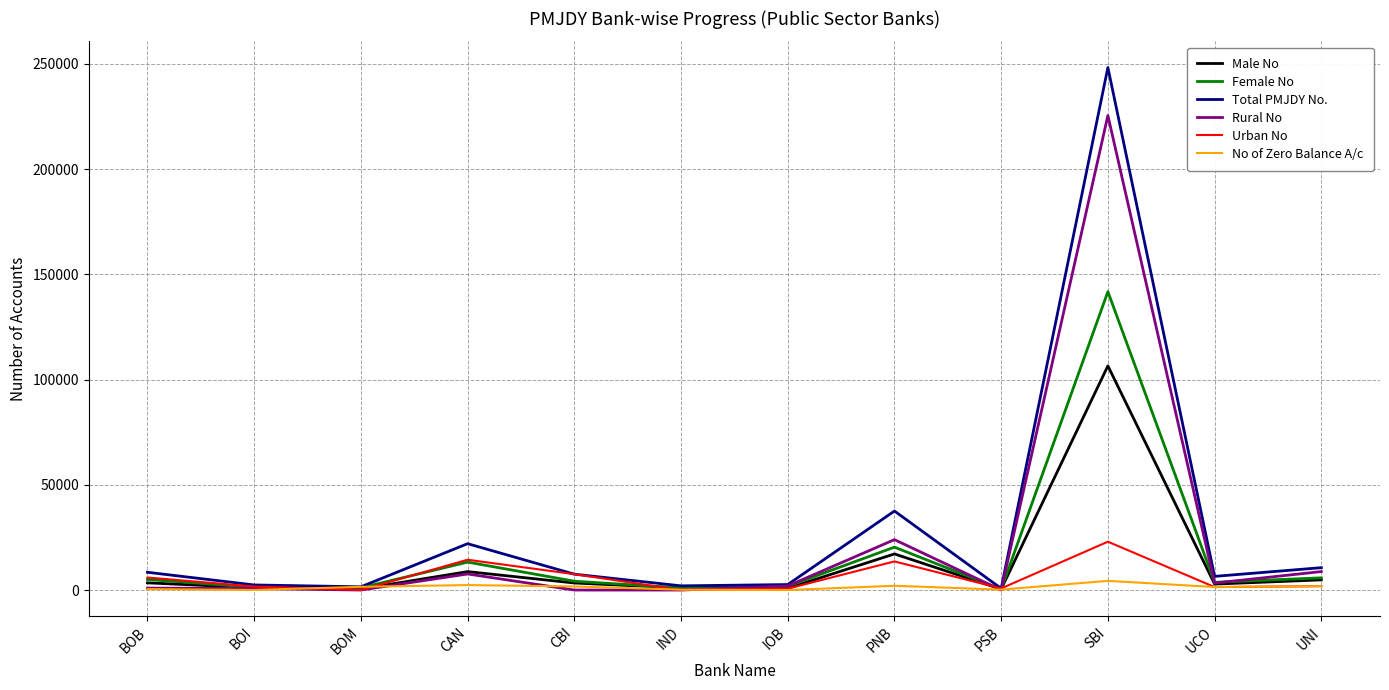

Which series has the widest spread of values?

Total PMJDY No.